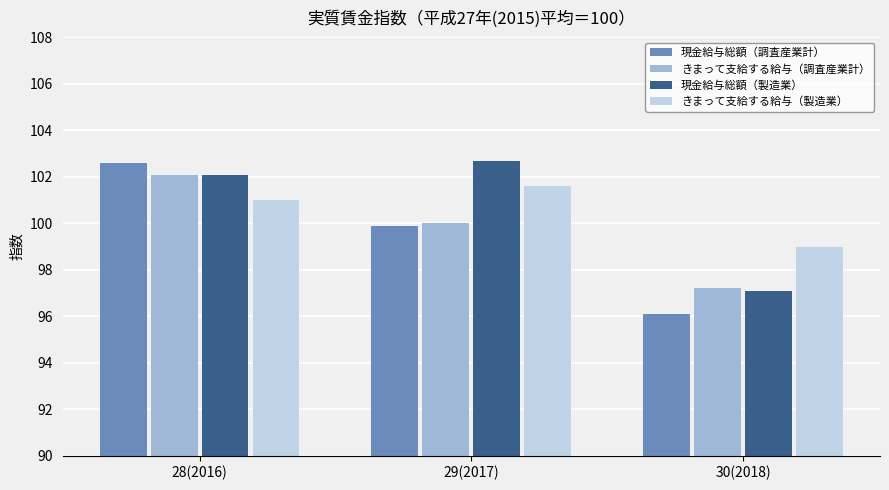

Which label corresponds to the smallest value in the chart?

30(2018)